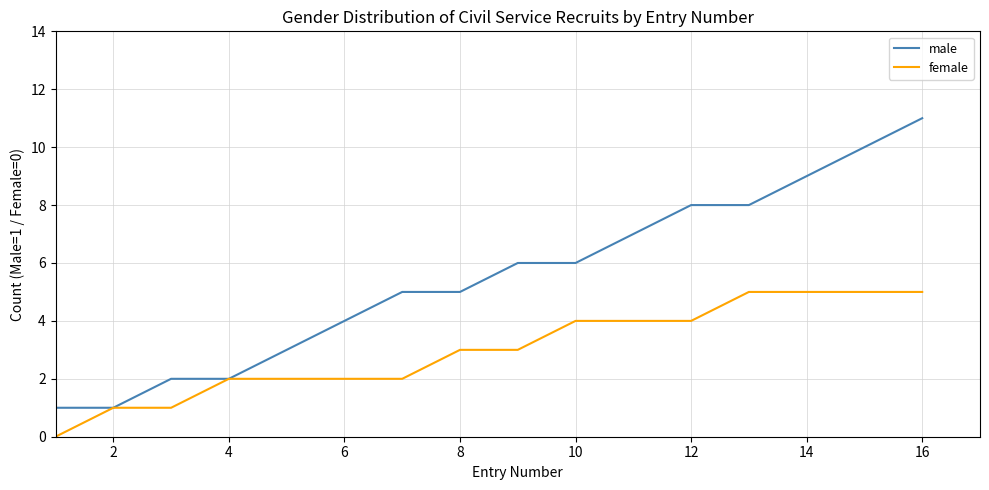

What is the difference between the maximum and minimum values in the male series?

10